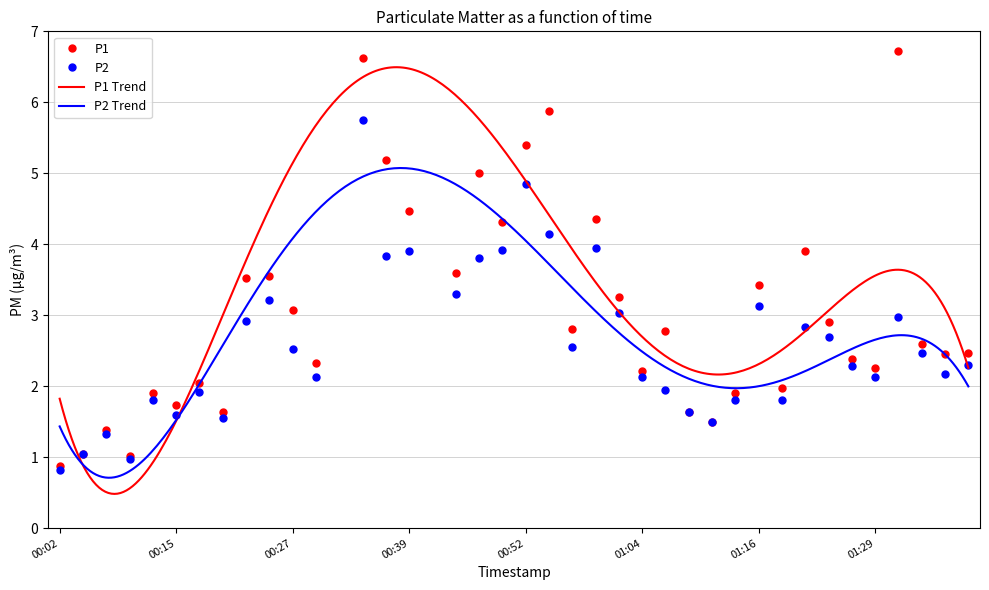

In P1, how many points are lower than both neighbors (excluding endpoints)?

13